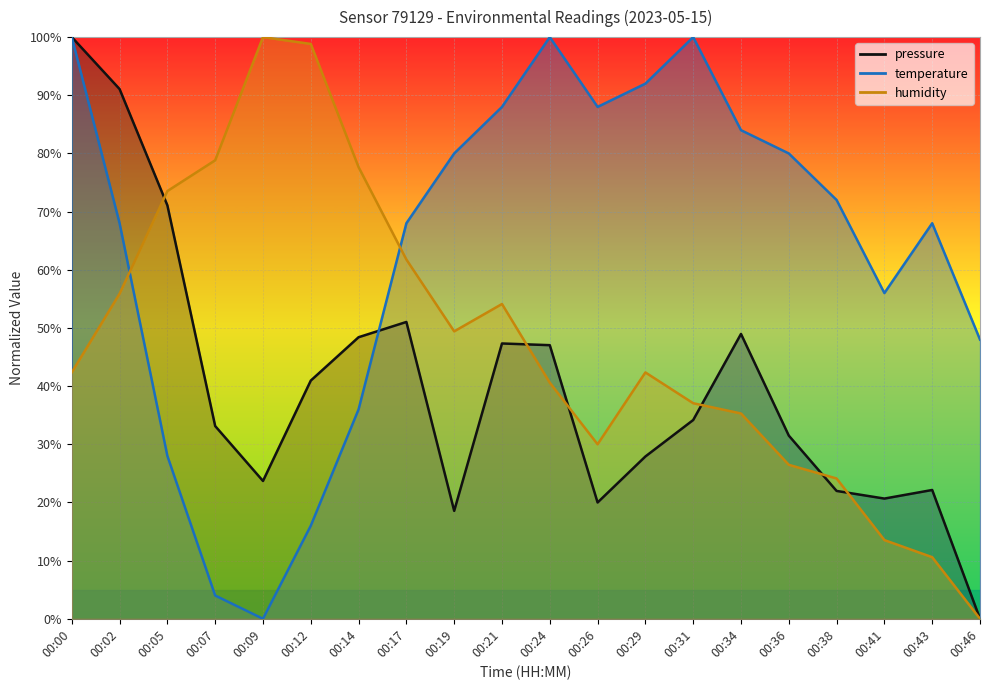

What is the spread (max minus min) of values at 00:19?

61.4